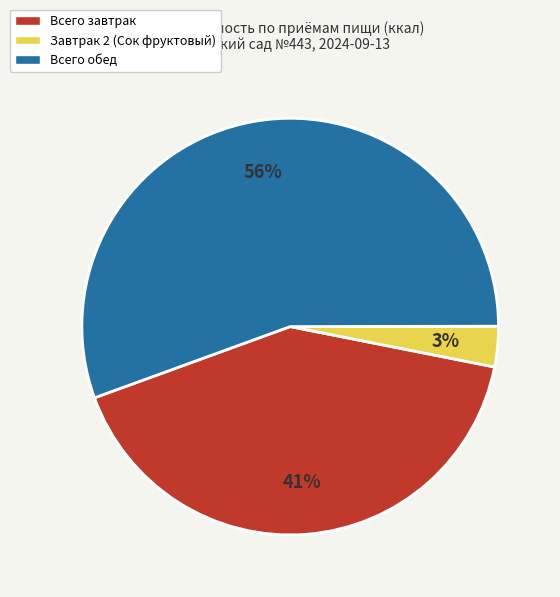

Is the sum of Всего обед and Всего завтрак greater than half?

Yes